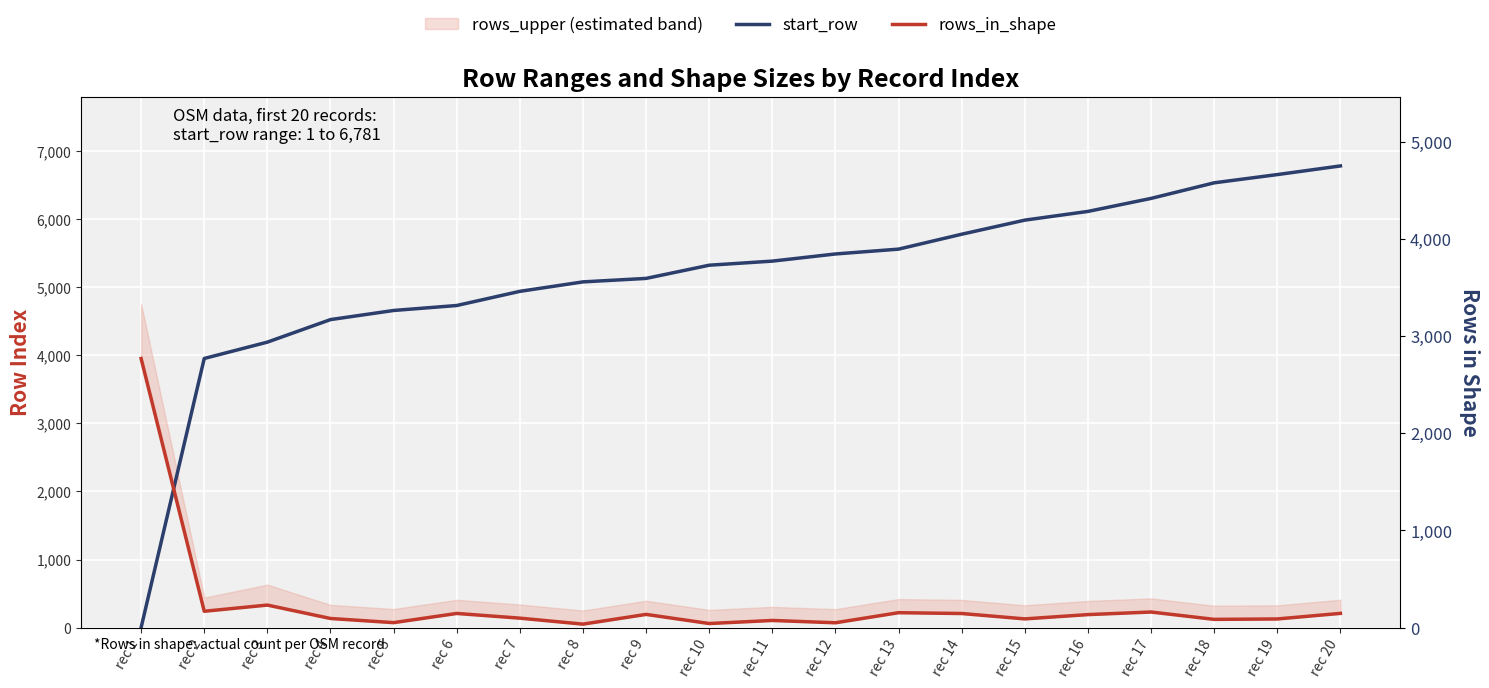

Does the chart display data point markers on the line(s)?

No